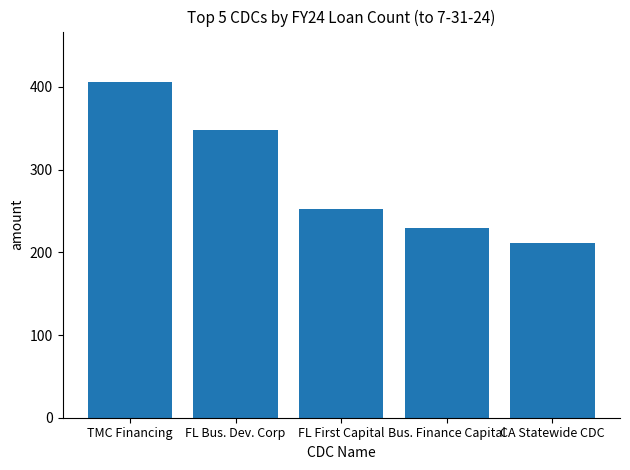

What is the sum of all values?

1446